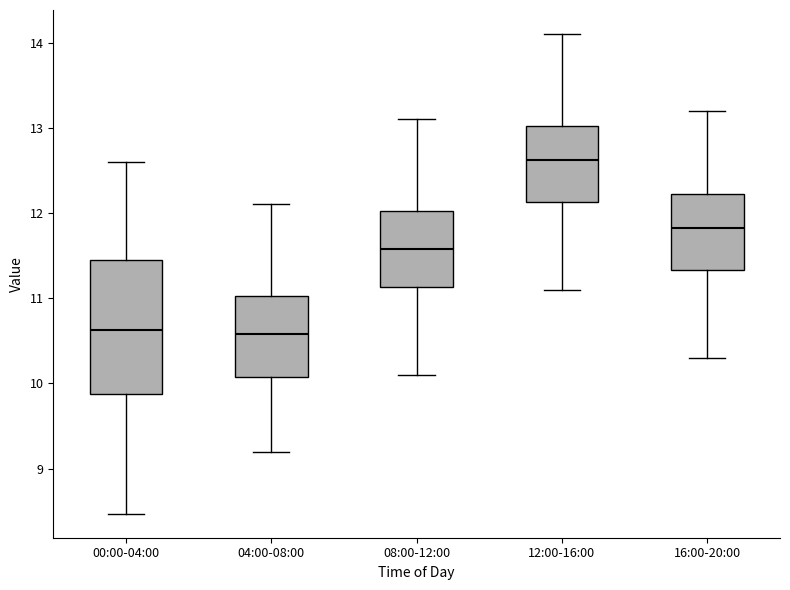

Which box is the tallest, from its lower edge to its upper edge?

00:00-04:00